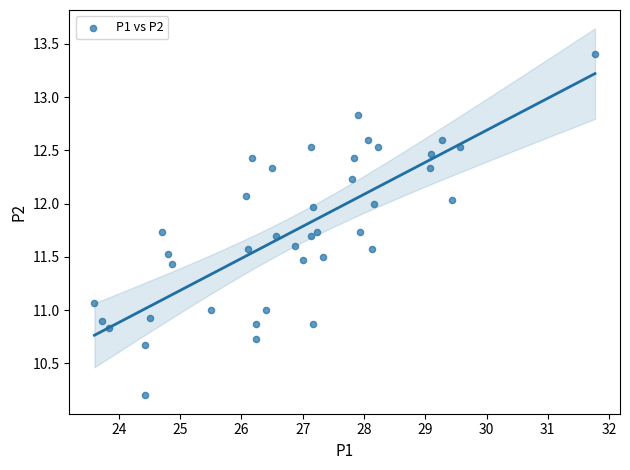

What is the range of Y values (max minus min)?

3.2